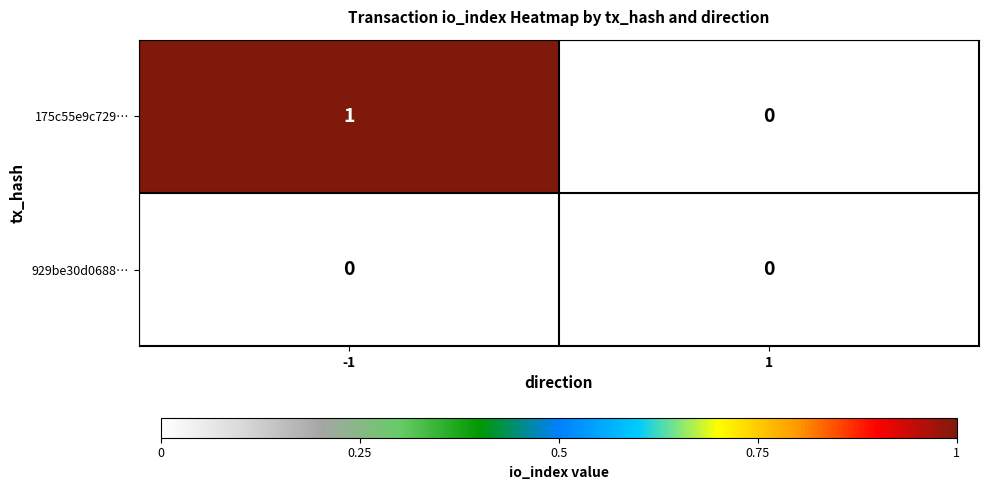

Which series has the largest total across all categories?

175c55e9c729…